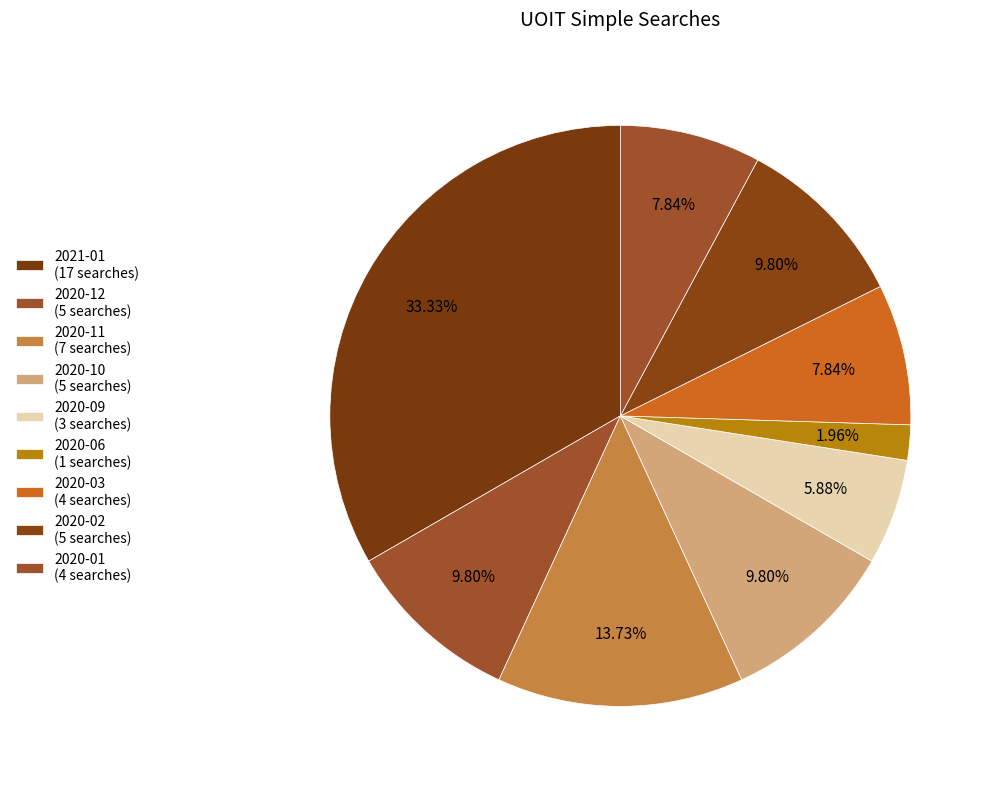

How many segments does this pie chart have?

9